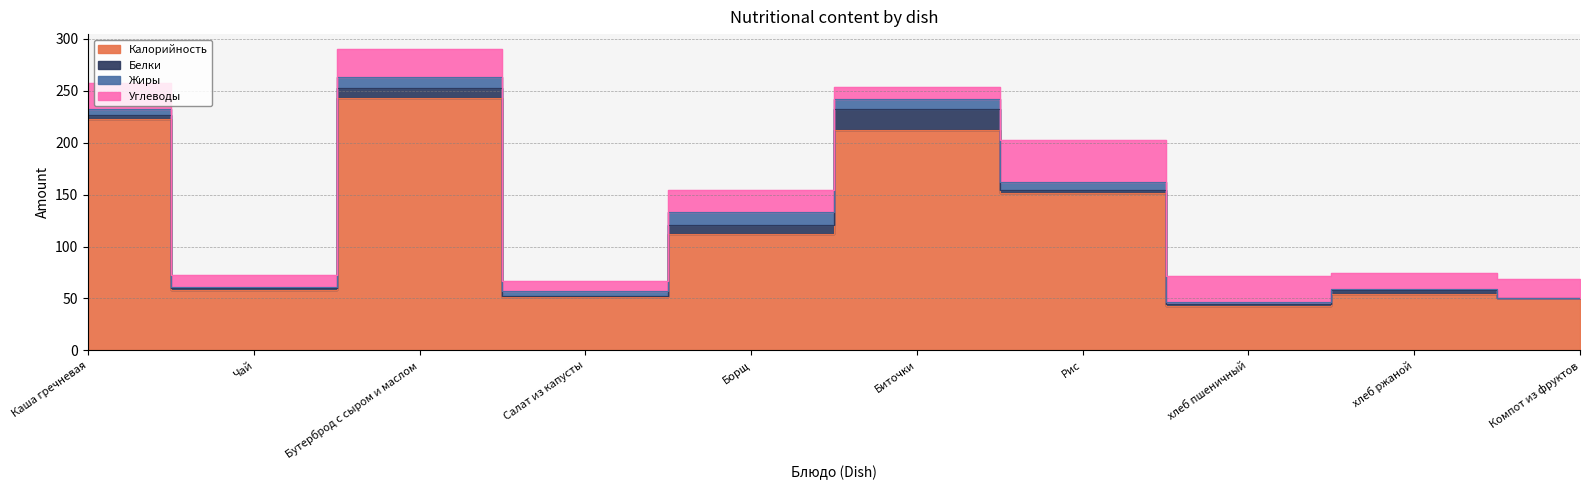

The value of Жиры at хлеб пшеничный is 3.2. True or false?

False